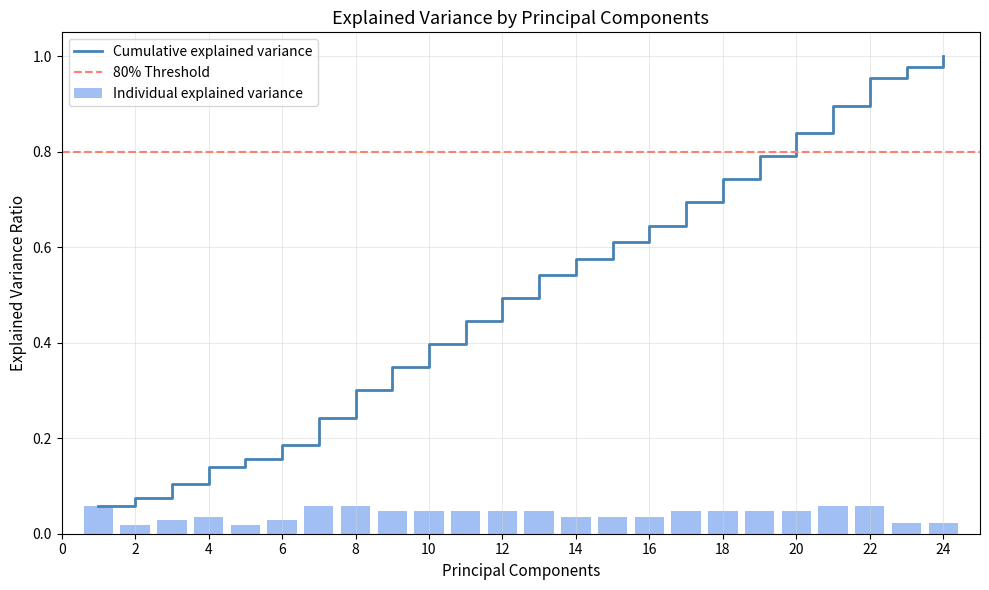

How many Individual explained variance values are between 0 and 1?

24